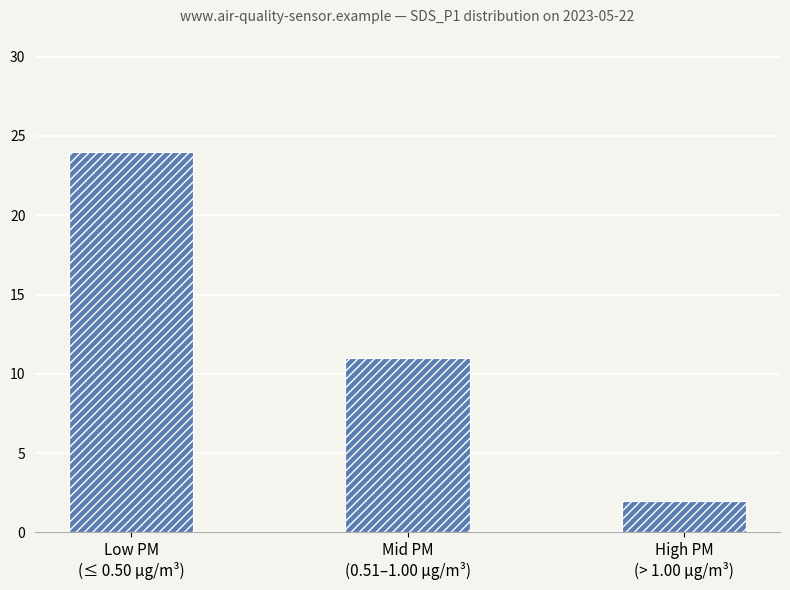

Which category has the highest value across all series?

Low PM
(≤ 0.50 µg/m³)